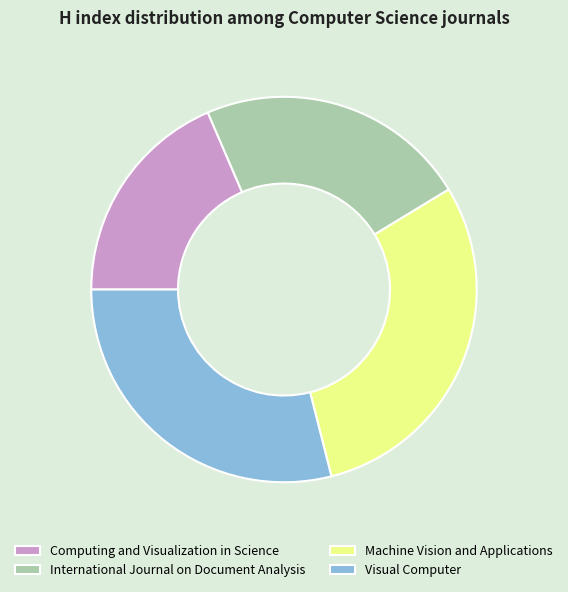

Which category has the smallest portion of the pie?

Computing and Visualization in Science